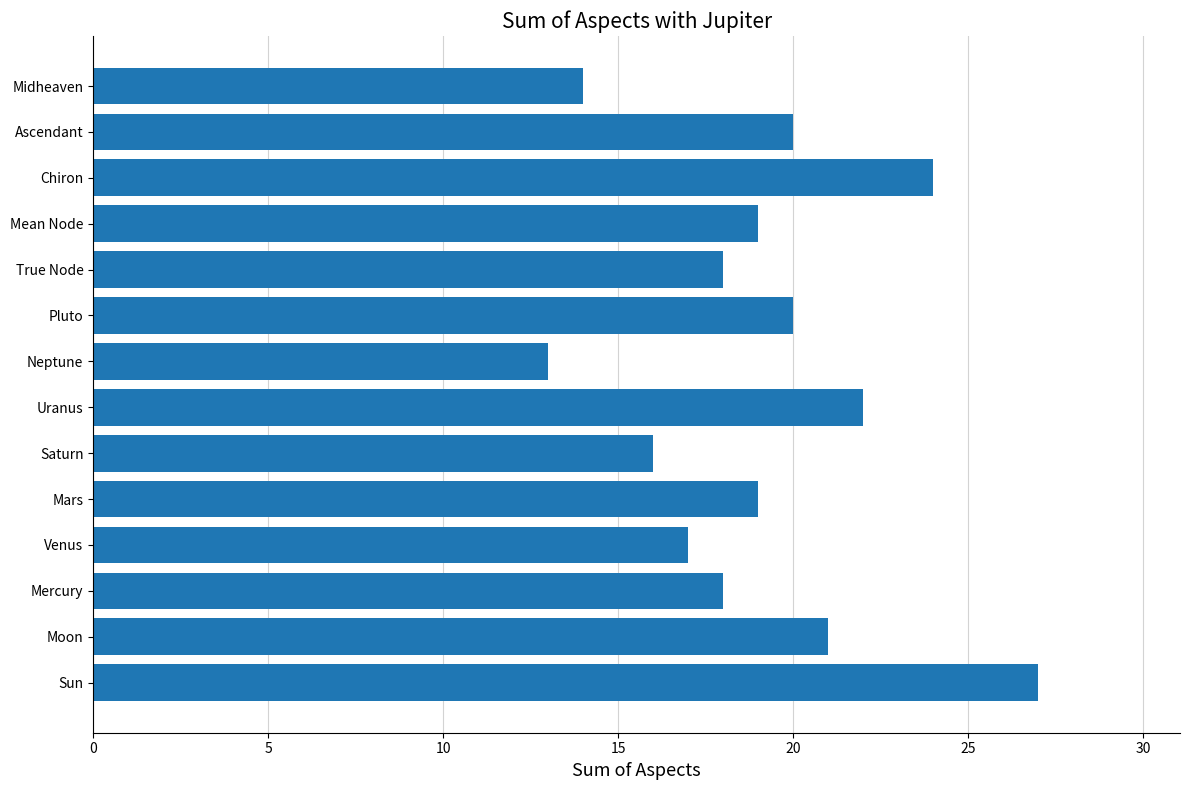

What is the average value?

19